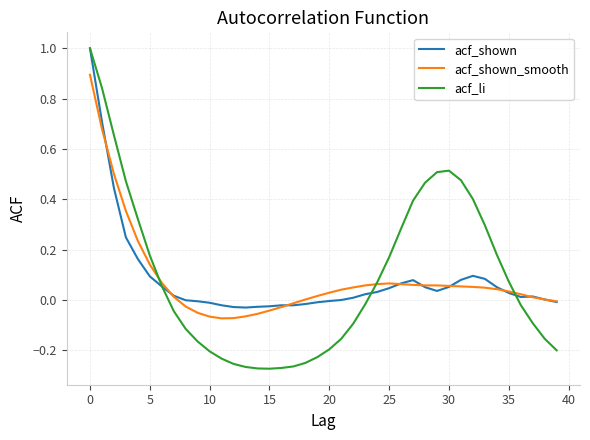

Is this an area chart (filled region under the line)?

No